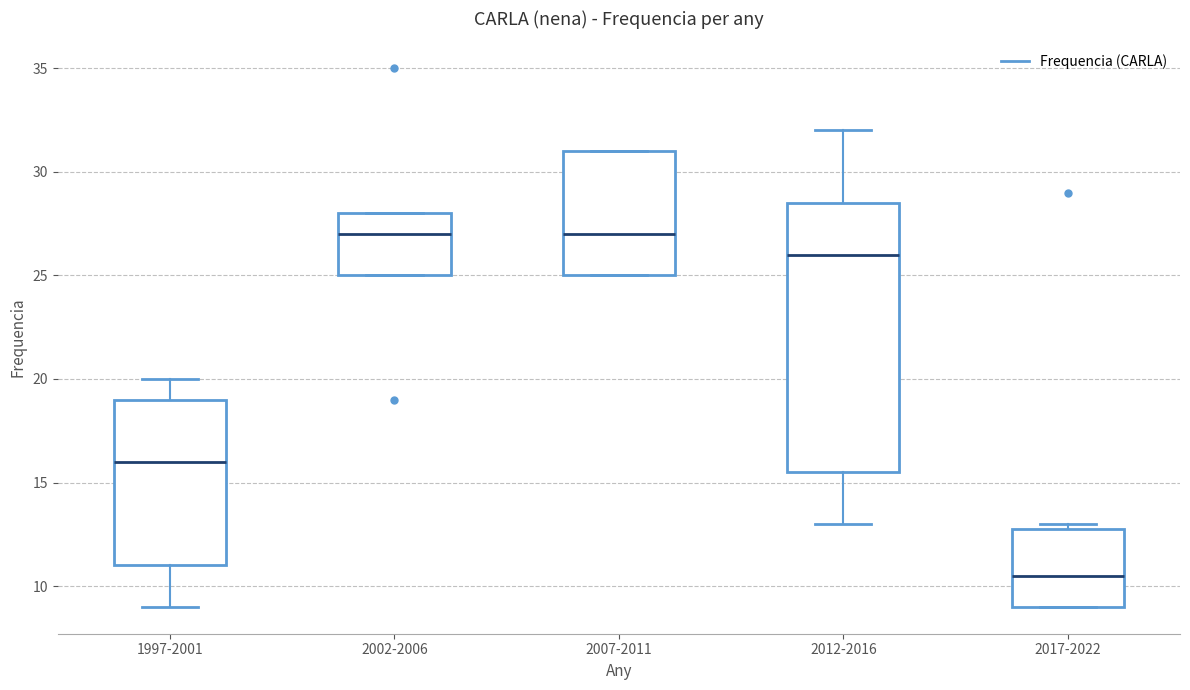

Which box is the tallest, from its lower edge to its upper edge?

2012-2016